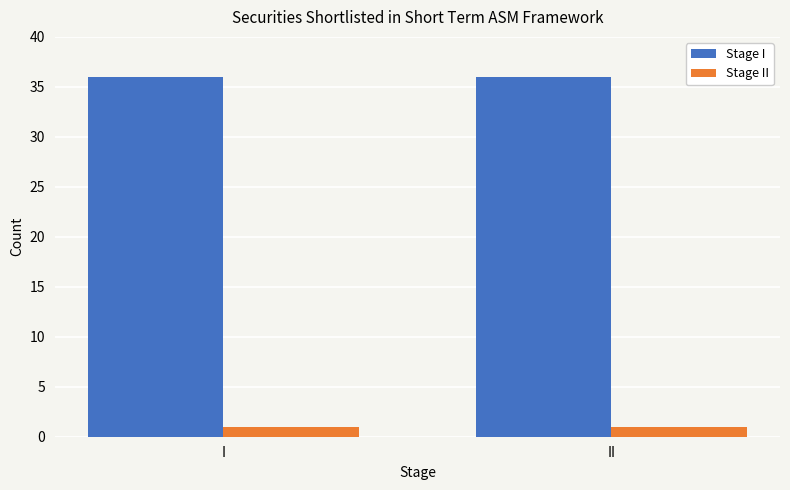

What is the spread (max minus min) of values at I?

35